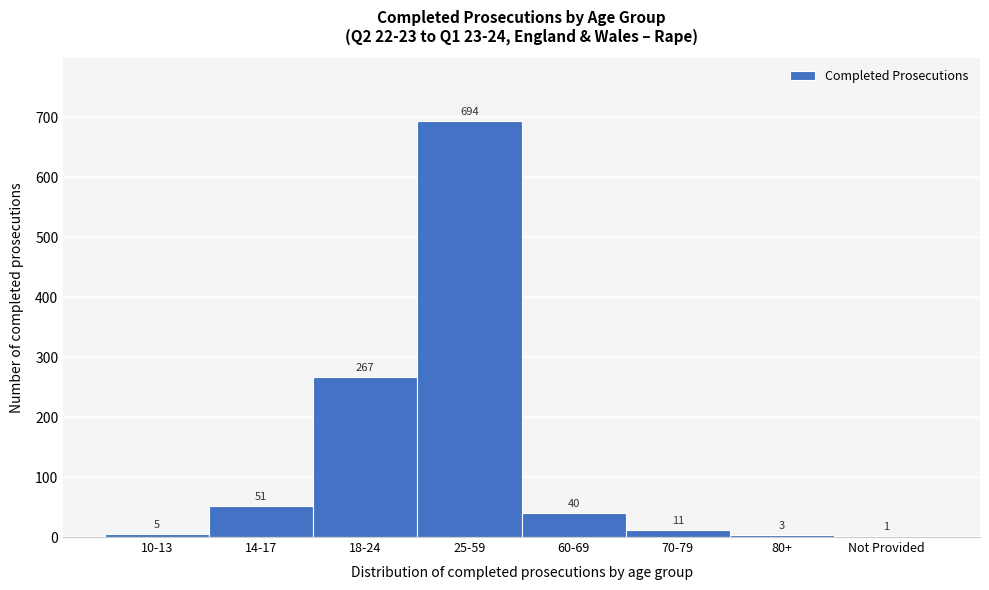

Reading right to left, what are all the values shown in this chart?

Not Provided=1	80+=3	70-79=11	60-69=40	25-59=694	18-24=267	14-17=51	10-13=5